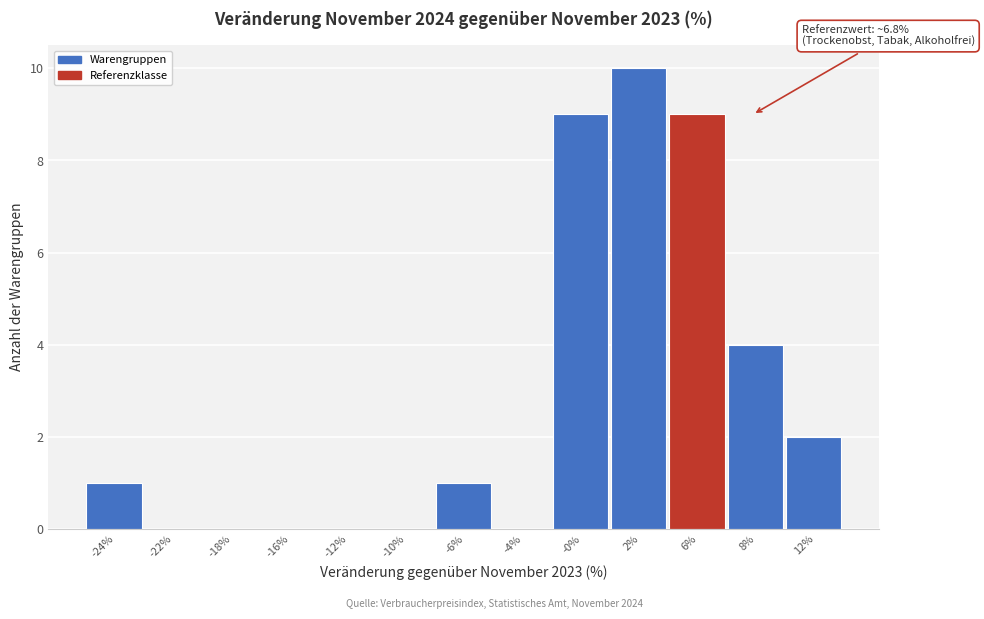

Reading right to left, what are all the values shown in this chart?

12%=2	8%=4	6%=9	2%=10	-0%=9	-4%=0	-6%=1	-10%=0	-12%=0	-16%=0	-18%=0	-22%=0	-24%=1